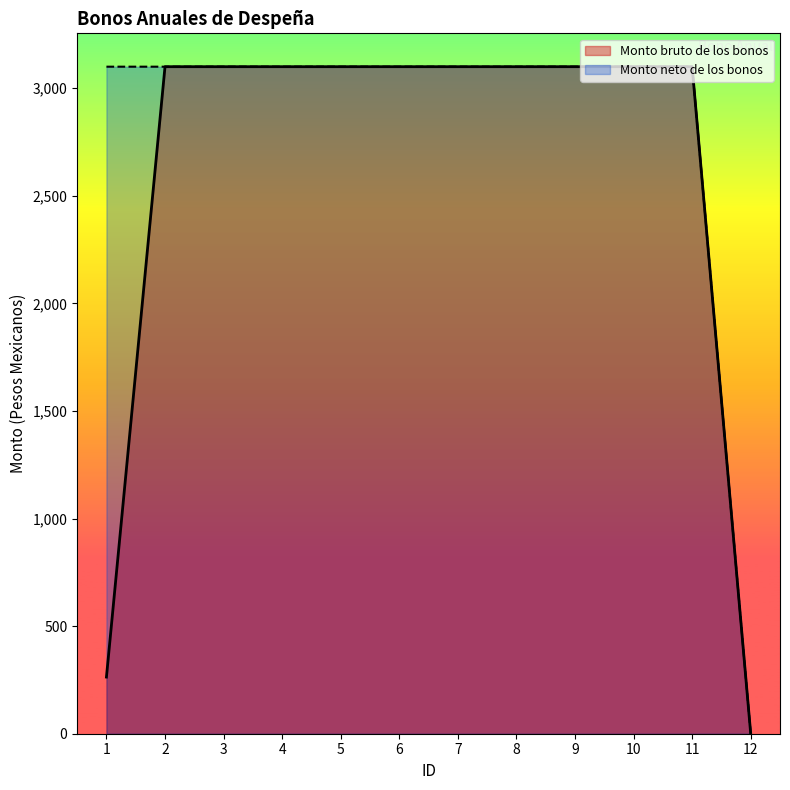

What are all the series names shown in the legend?

Monto bruto de los bonos, Monto neto de los bonos